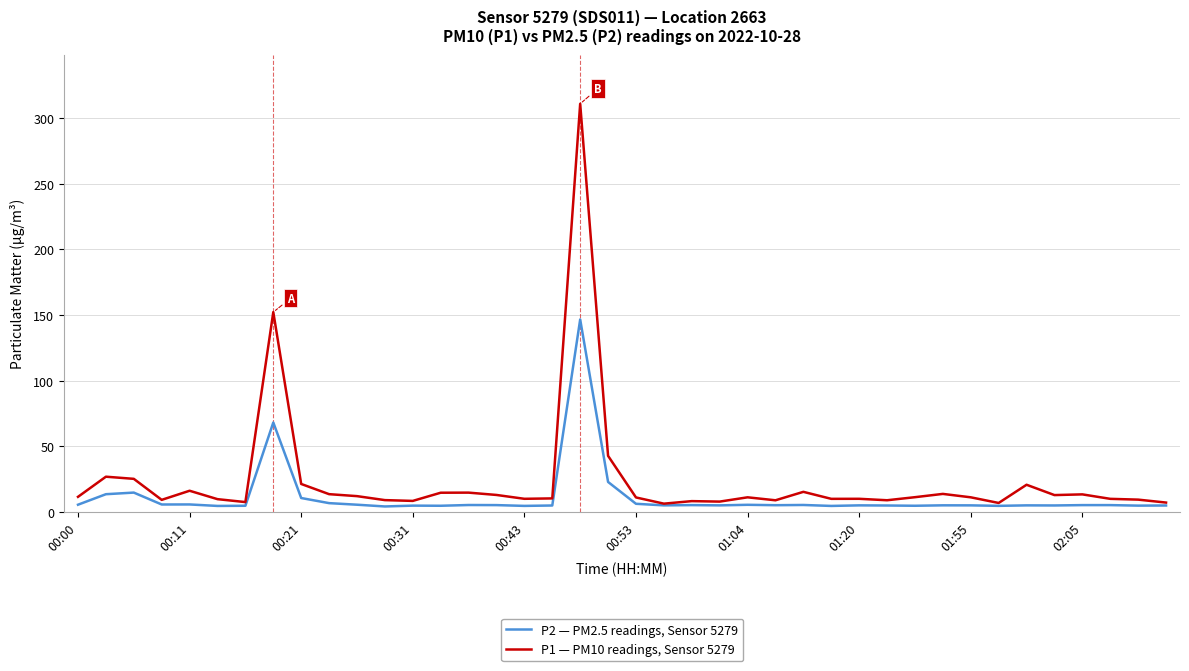

What is the greatest value displayed?

310.8